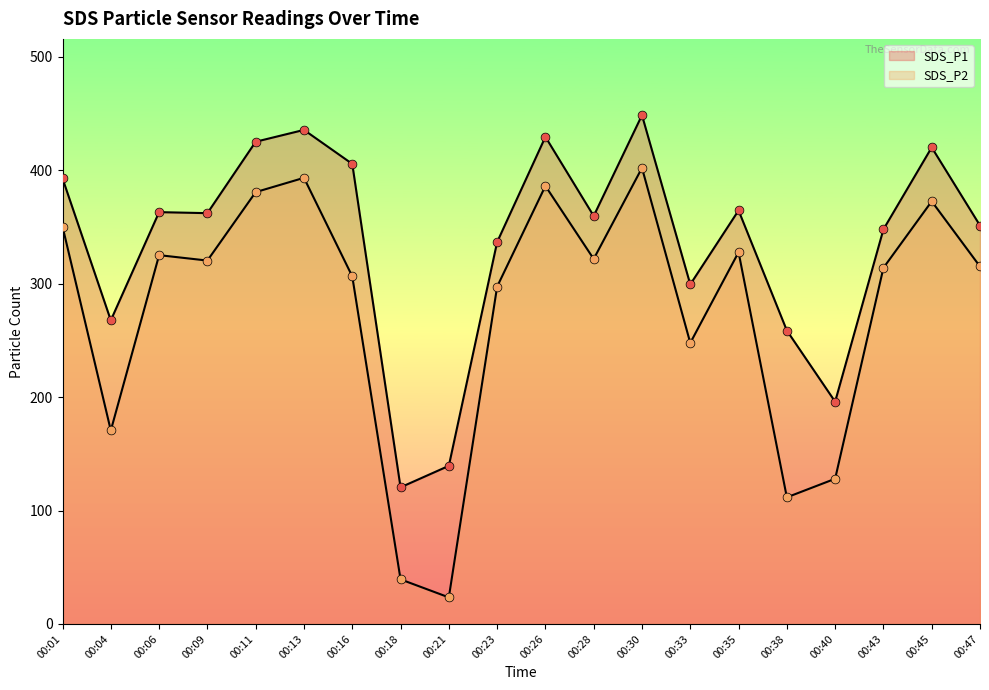

At which category is the sum across all series the highest?

00:30